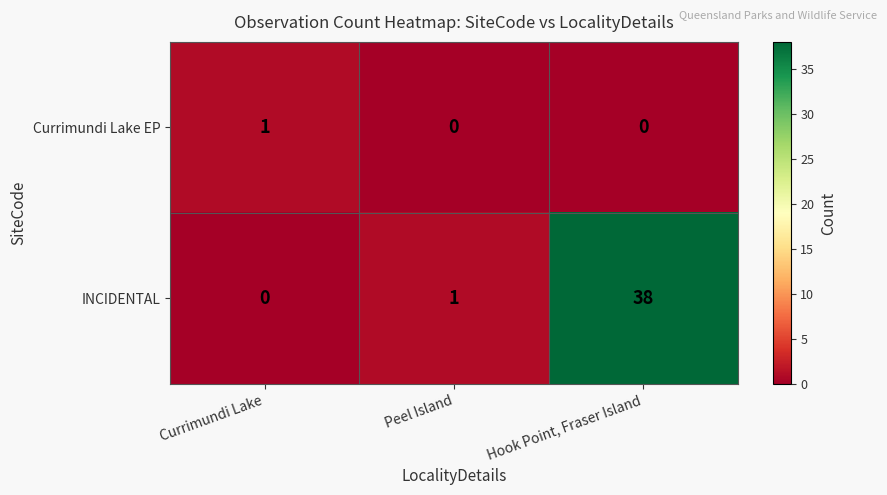

The value of Currimundi Lake EP at Peel Island is 0. True or false?

True